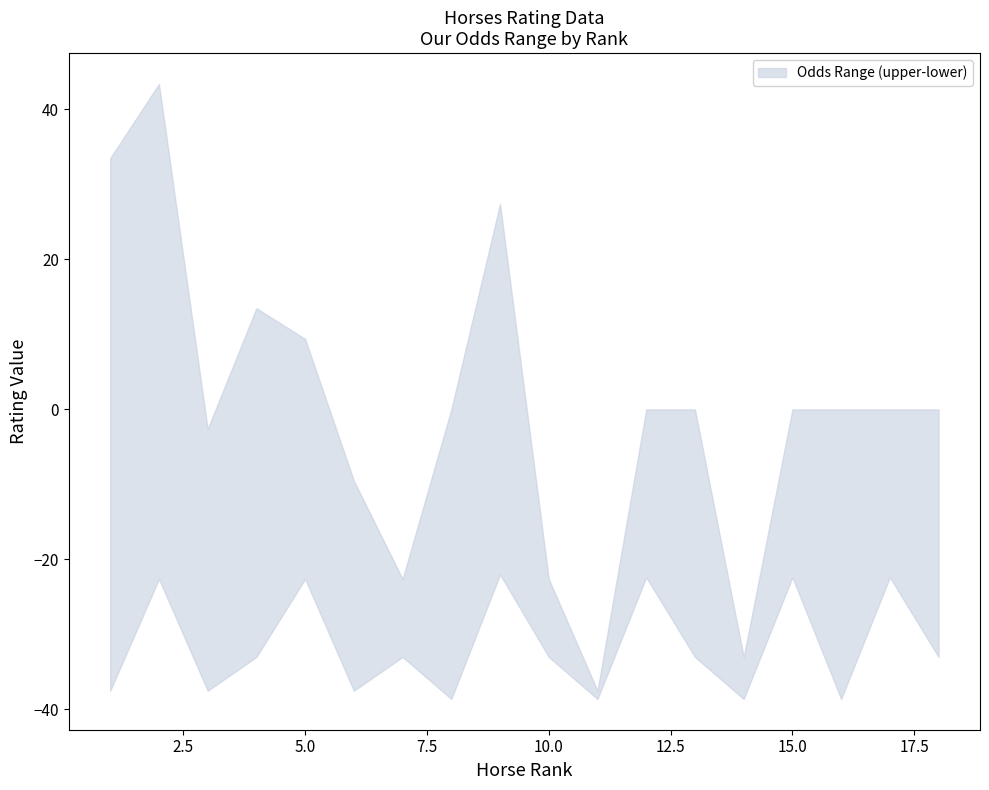

What is the value of the Our Odds (lower) point at the 4th from the left?

-32.6